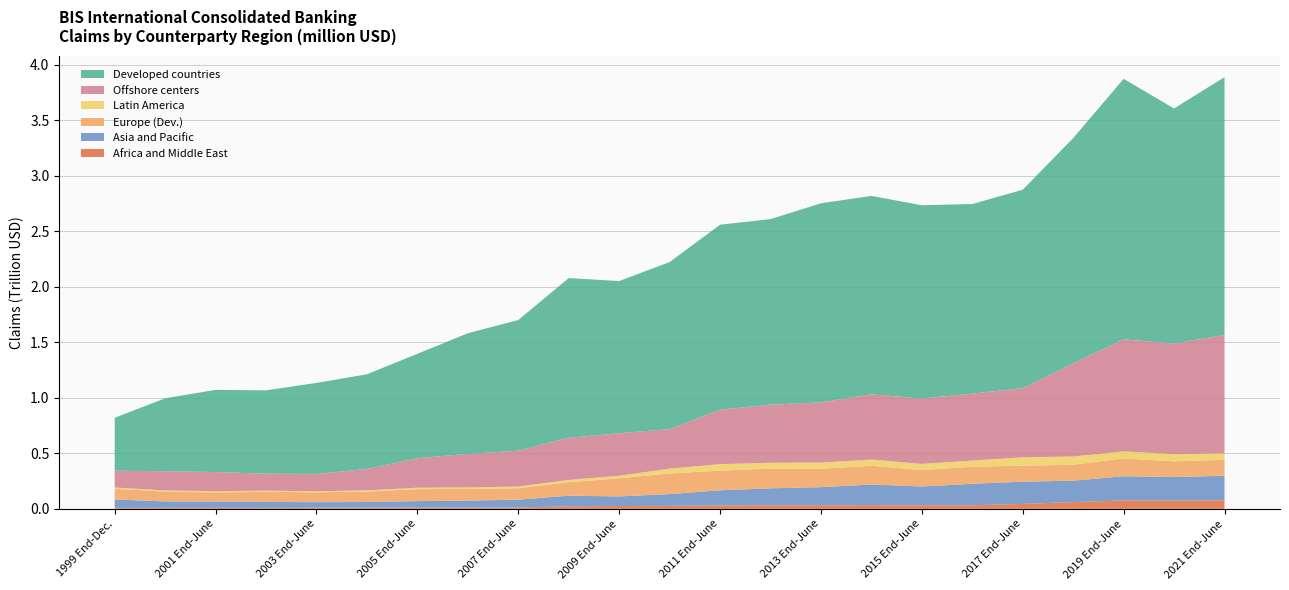

Reading right to left, list all the values displayed in this chart.

Africa and Middle East: 2021 End-June=77654.6	2020 End-June=73270.8	2019 End-June=75572.3	2018 End-June=60818.9	2017 End-June=44419.5	2016 End-June=32647.0	2015 End-June=32077.0	2014 End-June=33212.0	2013 End-June=32565.0	2012 End-June=32943.0	2011 End-June=30884.0	2010 End-June=27148.0	2009 End-June=25427.0	2008 End-June=22685.0	2007 End-June=12268.0	2006 End-June=11753.0	2005 End-June=11242.0	2004 End-June=10541.0	2003 End-June=10179.0	2002 End-June=9121.0	2001 End-June=9268.0	2000 End-June=9219.0	1999 End-Dec.=8917.0
Asia and Pacific: 2021 End-June=220777.3	2020 End-June=213065.3	2019 End-June=217980.9	2018 End-June=193250.8	2017 End-June=200014.5	2016 End-June=193250.8	2015 End-June=169391.0	2014 End-June=185739.0	2013 End-June=162893.0	2012 End-June=152016.0	2011 End-June=136336.0	2010 End-June=105583.0	2009 End-June=86761.0	2008 End-June=95842.0	2007 End-June=70469.0	2006 End-June=62565.0	2005 End-June=58683.0	2004 End-June=50914.0	2003 End-June=49957.0	2002 End-June=53127.0	2001 End-June=57179.0	2000 End-June=57984.0	1999 End-Dec.=75186.0
Europe (Dev.): 2021 End-June=143412.5	2020 End-June=141484.7	2019 End-June=160871.3	2018 End-June=143146.4	2017 End-June=145042.4	2016 End-June=153215.0	2015 End-June=147687.0	2014 End-June=169391.0	2013 End-June=165782.0	2012 End-June=177192.0	2011 End-June=177192.0	2010 End-June=186367.0	2009 End-June=163189.0	2008 End-June=121038.0	2007 End-June=103218.0	2006 End-June=104829.0	2005 End-June=107778.0	2004 End-June=94463.0	2003 End-June=88664.0	2002 End-June=90869.0	2001 End-June=81540.0	2000 End-June=88590.0	1999 End-Dec.=96589.0
Latin America: 2021 End-June=57753.4	2020 End-June=64947.5	2019 End-June=63235.1	2018 End-June=74369.1	2017 End-June=74495.5	2016 End-June=55439.0	2015 End-June=55778.0	2014 End-June=55439.0	2013 End-June=55778.0	2012 End-June=52925.0	2011 End-June=58262.0	2010 End-June=43171.0	2009 End-June=22666.0	2008 End-June=21170.0	2007 End-June=15257.0	2006 End-June=13787.0	2005 End-June=12727.0	2004 End-June=10734.0	2003 End-June=9754.0	2002 End-June=10915.0	2001 End-June=10915.0	2000 End-June=10198.0	1999 End-Dec.=11835.0
Offshore centers: 2021 End-June=1066122.6	2020 End-June=996219.7	2019 End-June=1009137.8	2018 End-June=839032.1	2017 End-June=623268.7	2016 End-June=603717.0	2015 End-June=587963.0	2014 End-June=587963.0	2013 End-June=542002.0	2012 End-June=523218.0	2011 End-June=490463.0	2010 End-June=355748.0	2009 End-June=382397.0	2008 End-June=379832.0	2007 End-June=322320.0	2006 End-June=301981.0	2005 End-June=265648.0	2004 End-June=192803.0	2003 End-June=156185.0	2002 End-June=152691.0	2001 End-June=172659.0	2000 End-June=172815.0	1999 End-Dec.=151300.0
Developed countries: 2021 End-June=2322671.4	2020 End-June=2117253.5	2019 End-June=2346521.1	2018 End-June=2028682.6	2017 End-June=1787181.1	2016 End-June=1707519.9	2015 End-June=1741686.0	2014 End-June=1787008.0	2013 End-June=1793267.0	2012 End-June=1671370.0	2011 End-June=1666214.0	2010 End-June=1504731.0	2009 End-June=1371243.0	2008 End-June=1437846.0	2007 End-June=1177334.0	2006 End-June=1086509.0	2005 End-June=940532.0	2004 End-June=852385.0	2003 End-June=819610.0	2002 End-June=750467.0	2001 End-June=740193.0	2000 End-June=657085.0	1999 End-Dec.=476529.0